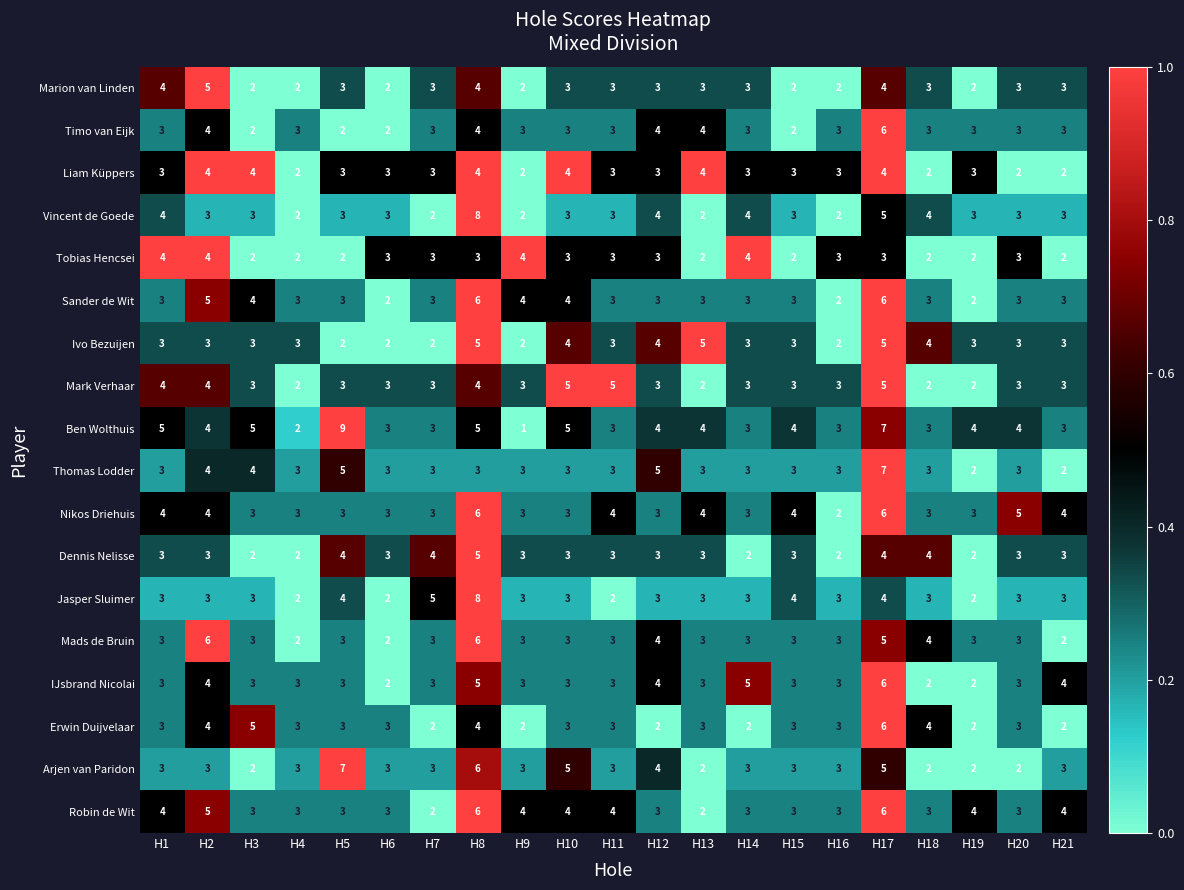

Which label corresponds to the largest value in the chart?

H5